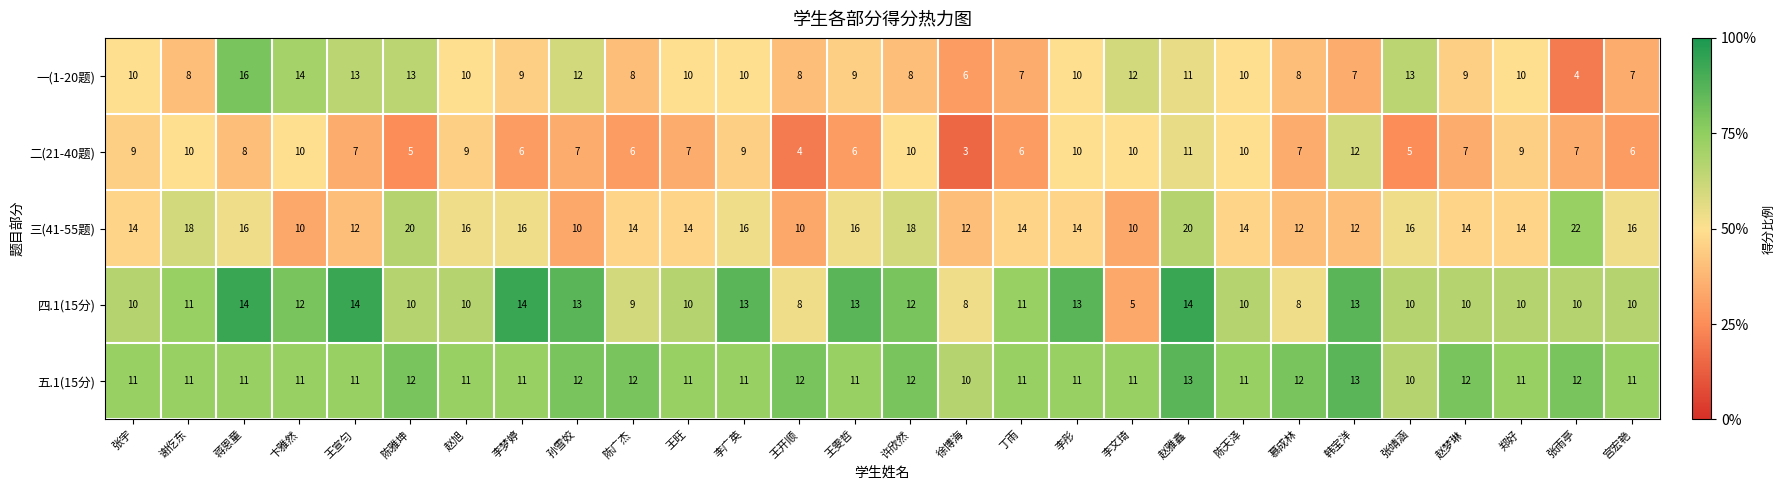

The 二(21-40题) series shows 6 at 李彤. True or false?

False